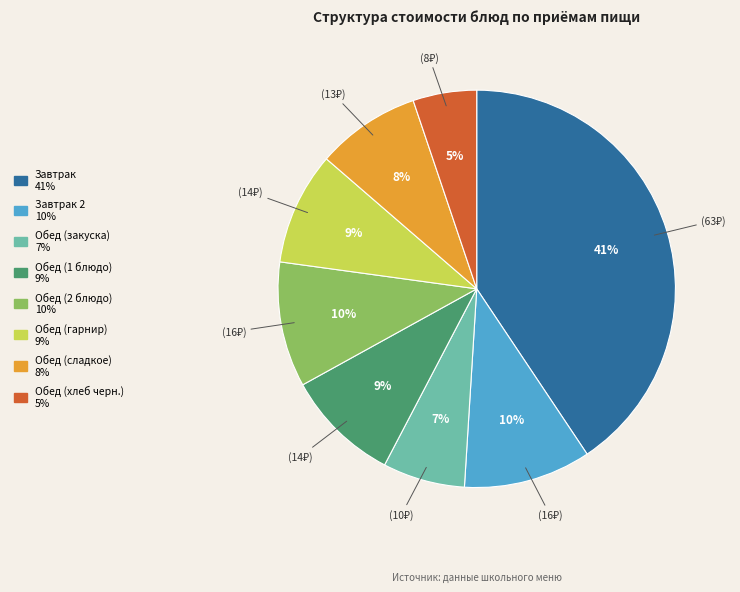

Does any single category account for the majority?

No